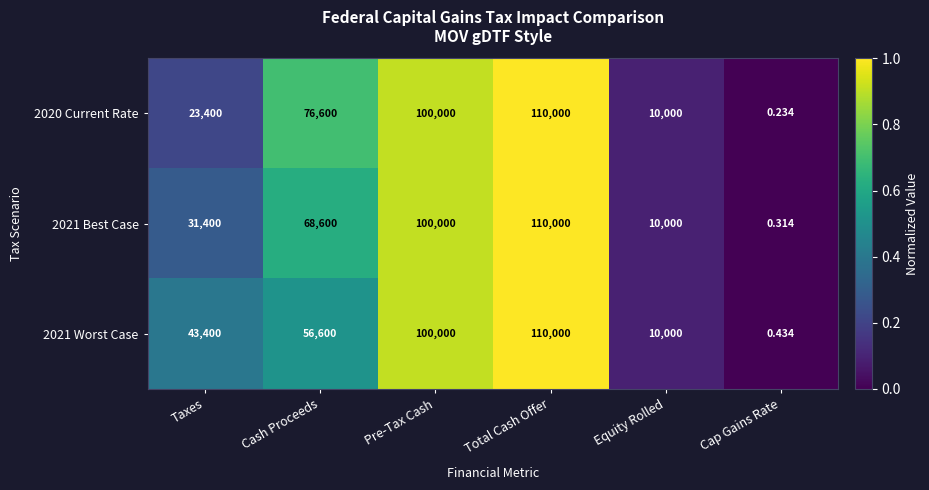

Is the value of 2021 Best Case at Cash Proceeds greater than the value of 2021 Worst Case at Pre-Tax Cash?

No